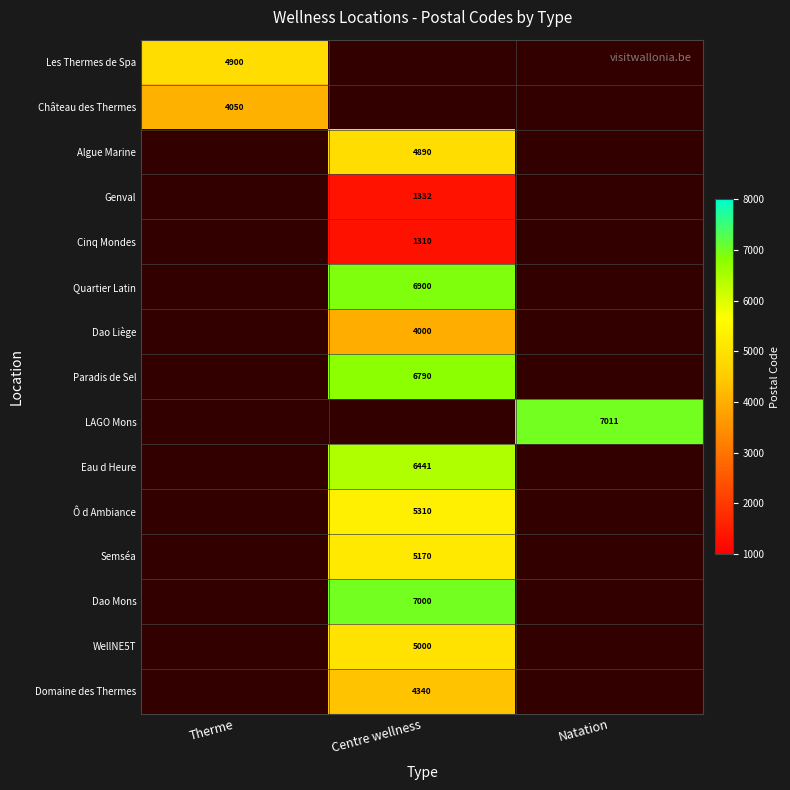

The Semséa series shows 1652.3 at Centre wellness. True or false?

False